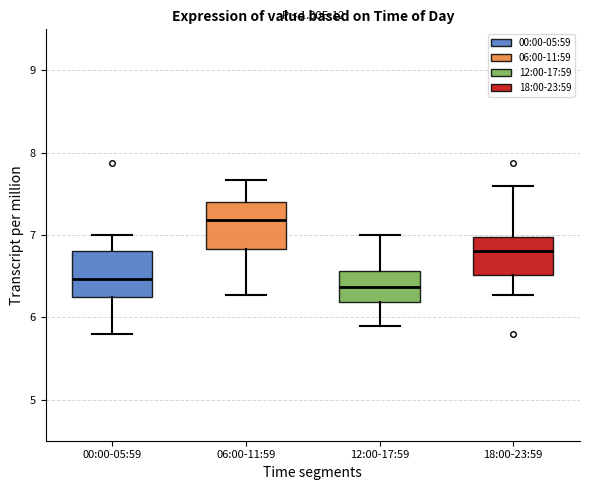

Reading left to right, read every box against the y-axis: the position of its median line, the range the box covers, and the ends of its whiskers. The values are not printed on the chart, so give them approximately, as read against the axis.

00:00-05:59: median 6.5, box 6.3 to 6.8, whiskers 5.8 to 7.0
06:00-11:59: median 7.2, box 6.8 to 7.4, whiskers 6.3 to 7.7
12:00-17:59: median 6.4, box 6.2 to 6.6, whiskers 5.9 to 7.0
18:00-23:59: median 6.8, box 6.5 to 7.0, whiskers 6.3 to 7.6